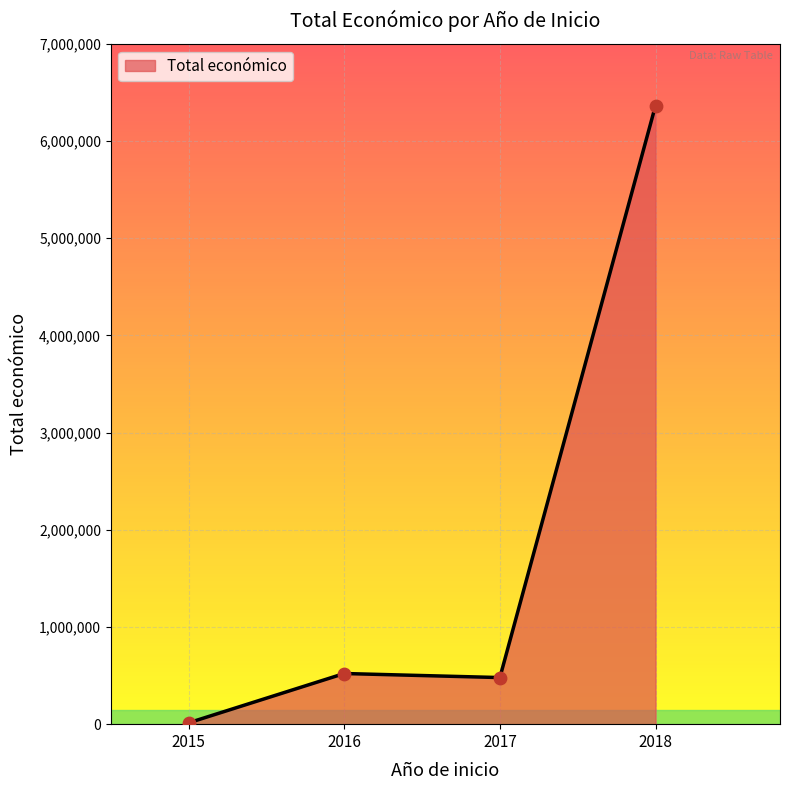

Approximately how many times larger is the value at 2016 compared to 2017?

1.1